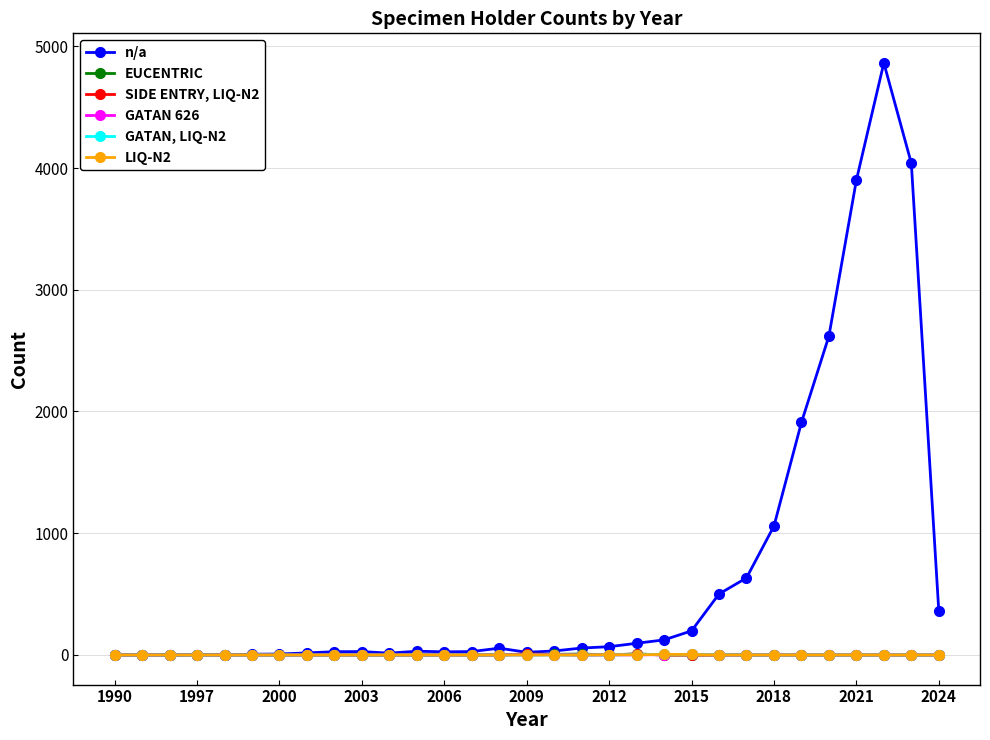

What is the maximum value shown in the chart?

4863